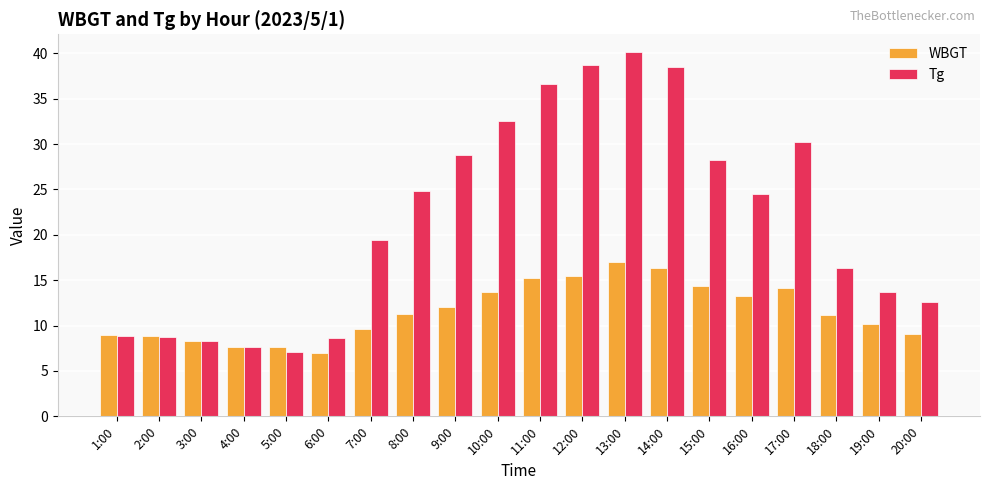

What is the difference between the highest and lowest values at 13:00?

23.1